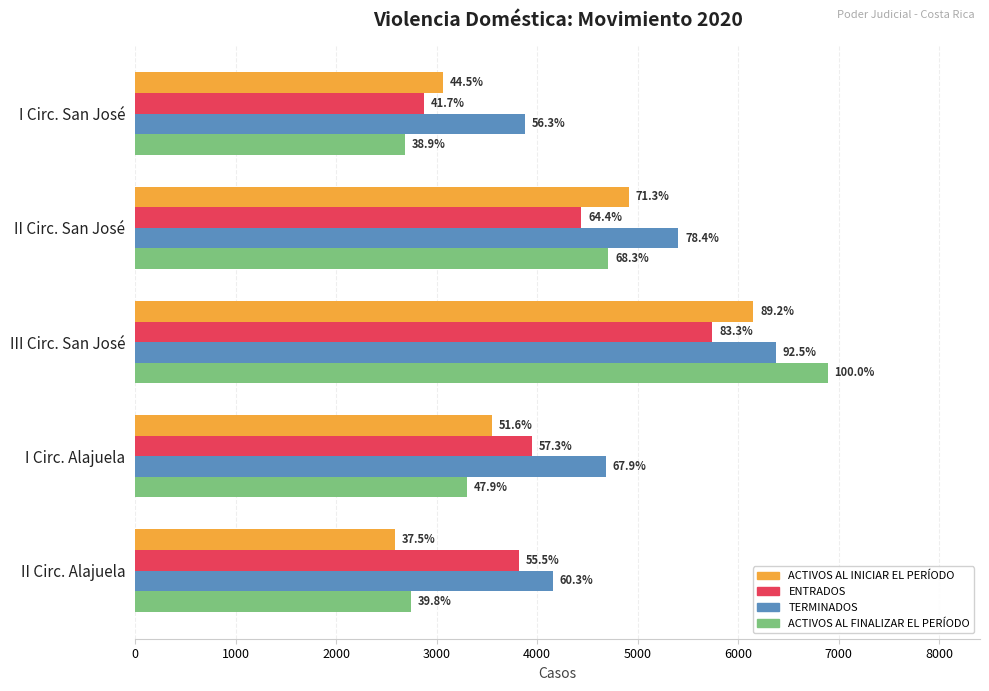

What are all the series names shown in the legend?

ACTIVOS AL INICIAR EL PERÍODO, ENTRADOS, TERMINADOS, ACTIVOS AL FINALIZAR EL PERÍODO